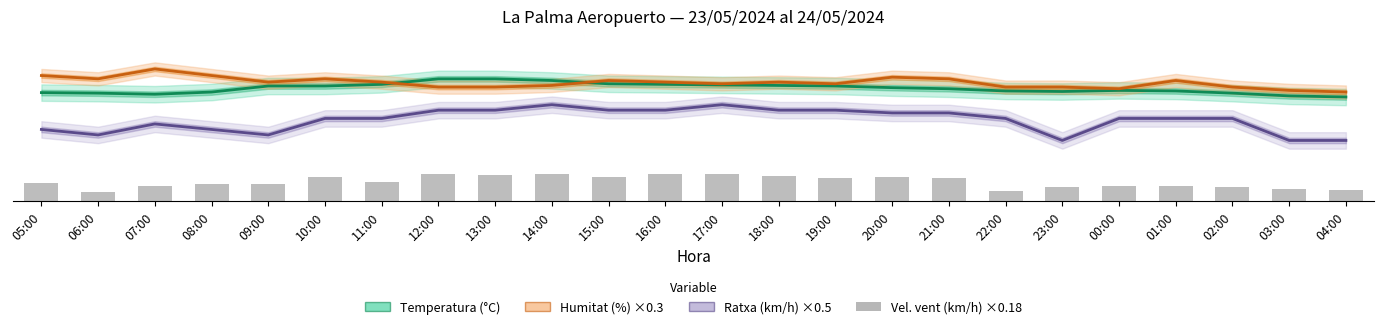

What is the greatest value displayed?

24.0